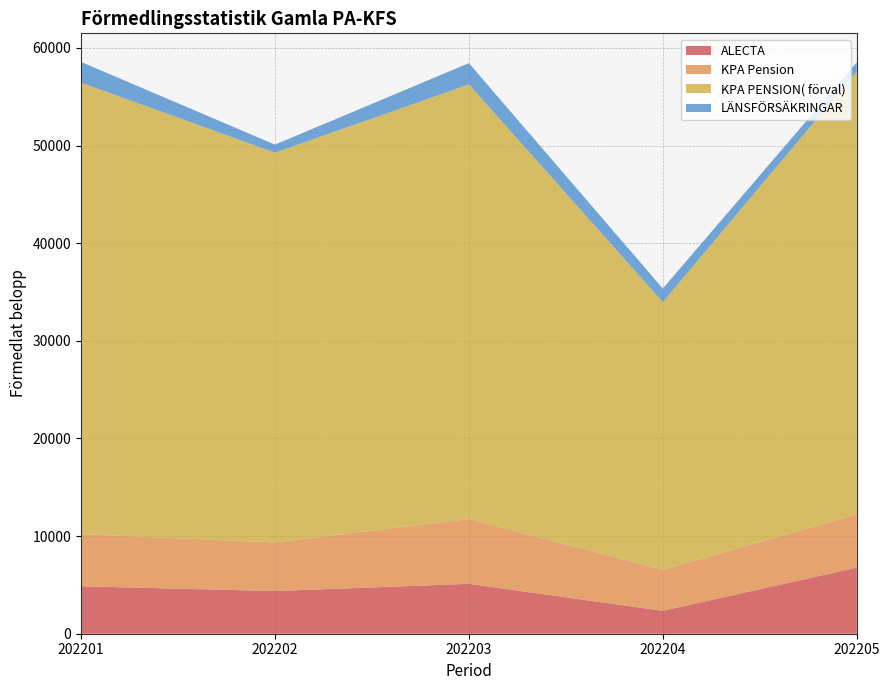

Reading right to left, list all the values displayed in this chart.

ALECTA: 6768	2346	5110	4373	4857
KPA Pension: 5458	4212	6636	4977	5339
KPA PENSION( förval): 45368	27408	44515	39920	46247
LÄNSFÖRSÄKRINGAR: 939	1387	2180	824	2122